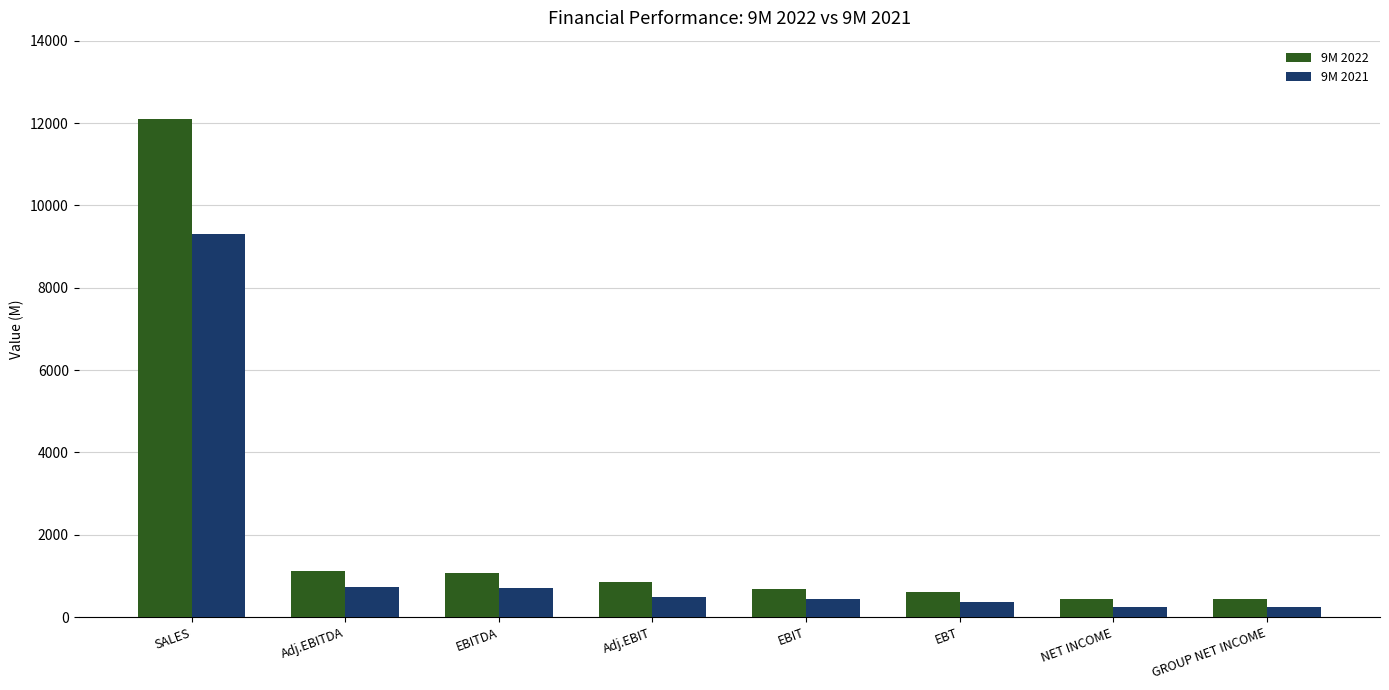

What are all the series names shown in the legend?

9M 2022, 9M 2021